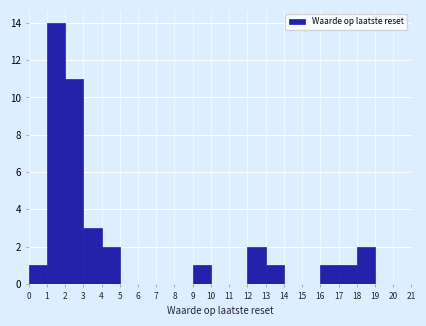

Reading left to right, list every bar in this chart as the range it spans on the x-axis followed by its height. The values are not printed on the chart, so give them approximately, as read against the axis.

0 to 1: 1
1 to 2: 14
2 to 3: 11
3 to 4: 3
4 to 5: 2
5 to 6: 0
6 to 7: 0
7 to 8: 0
8 to 9: 0
9 to 10: 1
10 to 11: 0
11 to 12: 0
12 to 13: 2
13 to 14: 1
14 to 15: 0
15 to 16: 0
16 to 17: 1
17 to 18: 1
18 to 19: 2
19 to 20: 0
20 to 21: 0